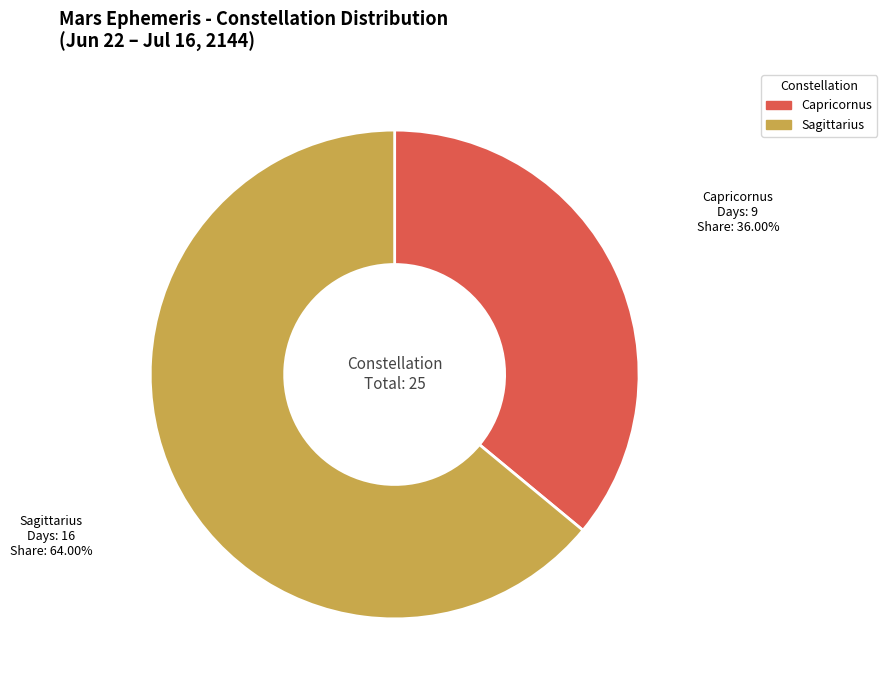

Rank the categories by value from lowest to highest.

Capricornus, Sagittarius